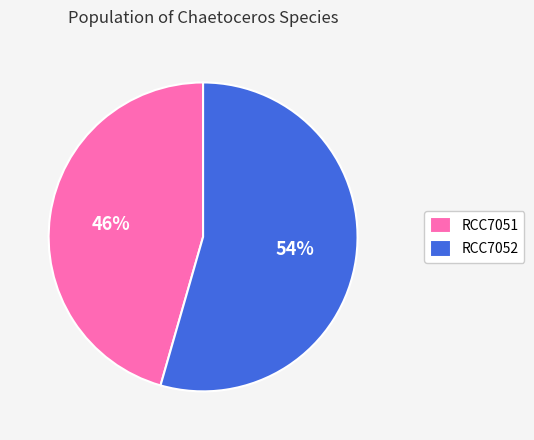

What is the largest slice in the pie chart?

RCC7052